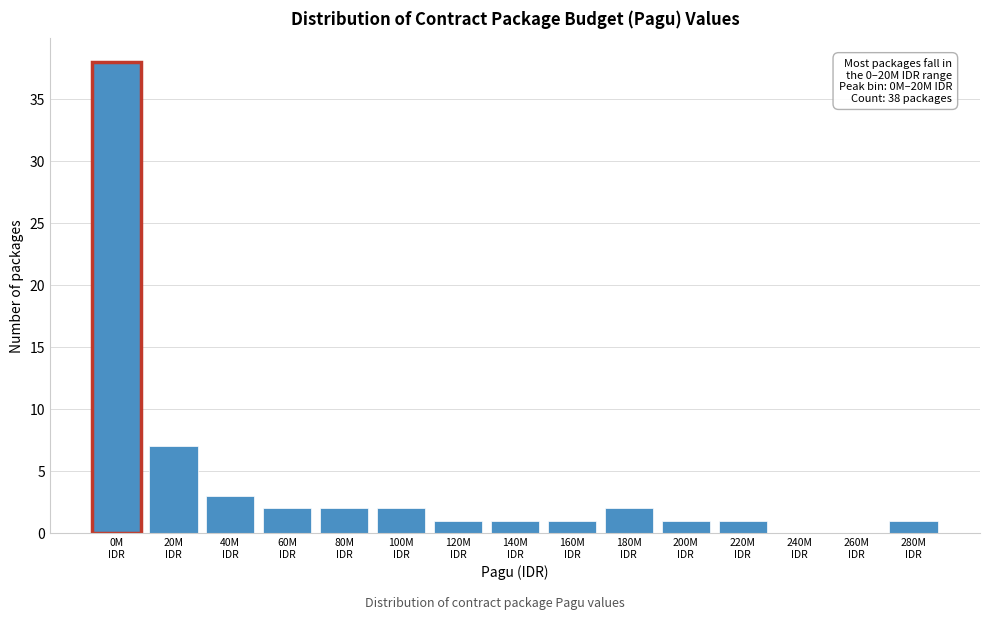

What is the greatest value displayed?

38